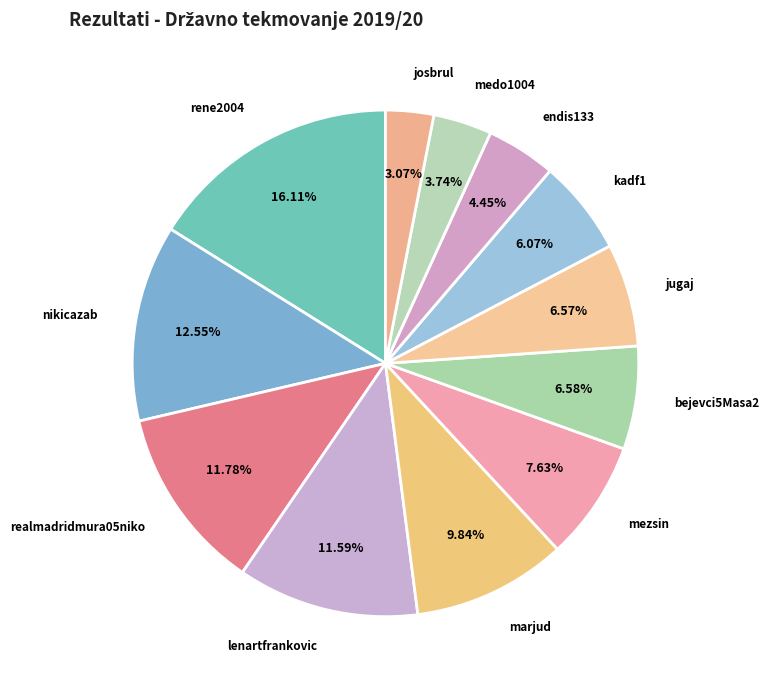

Approximately how many times larger is the value at realmadridmura05niko compared to mezsin?

1.5